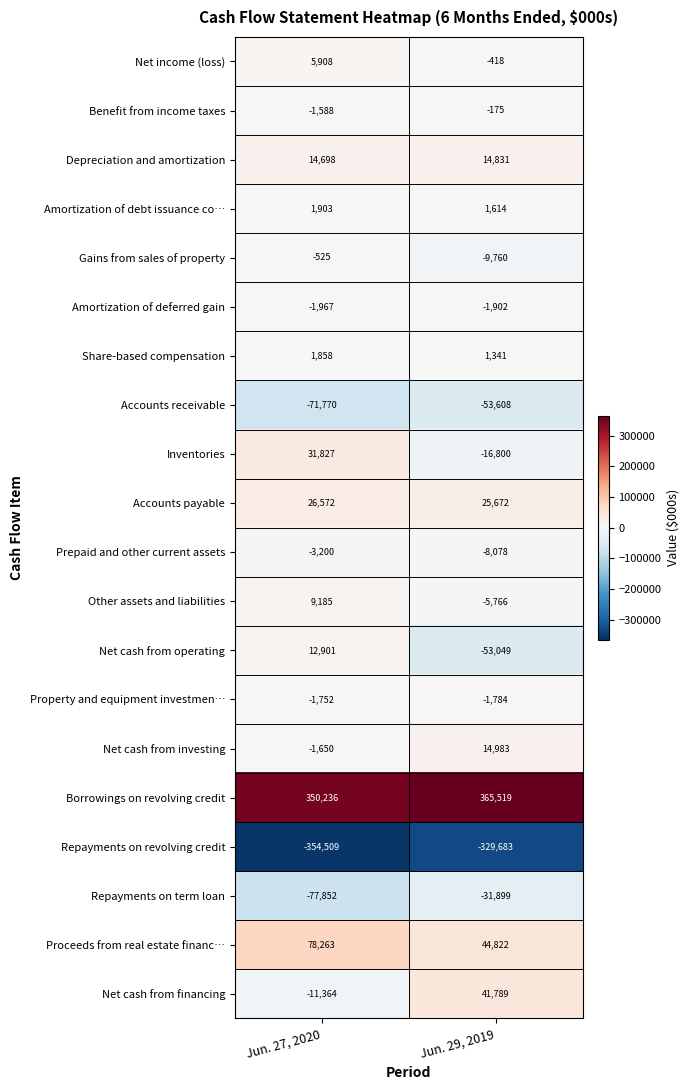

What is the difference between the maximum and minimum values in the Borrowings on revolving credit series?

15283